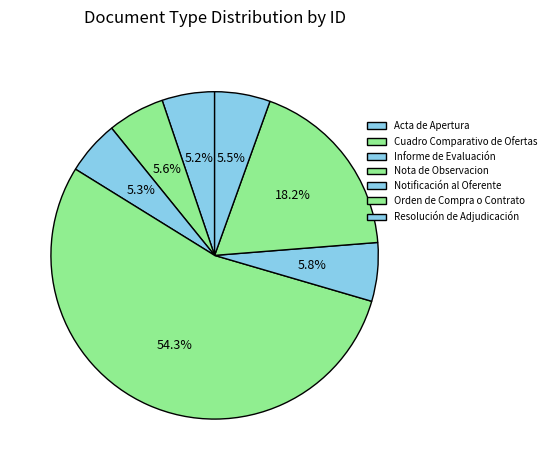

To the nearest percent, what is the average slice percentage?

14%